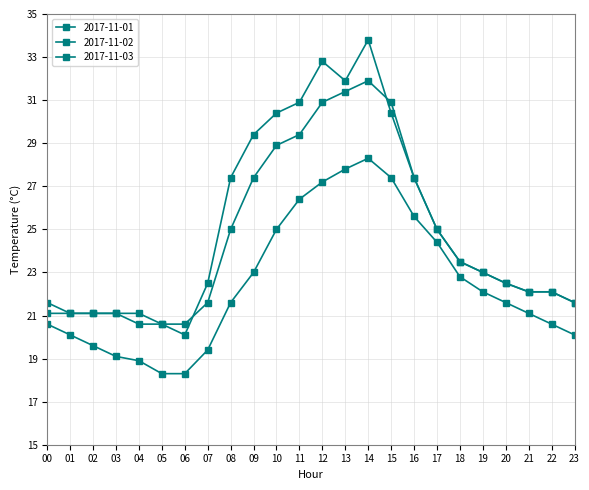

Rank the series by their average value, from lowest to highest.

2017-11-03, 2017-11-01, 2017-11-02